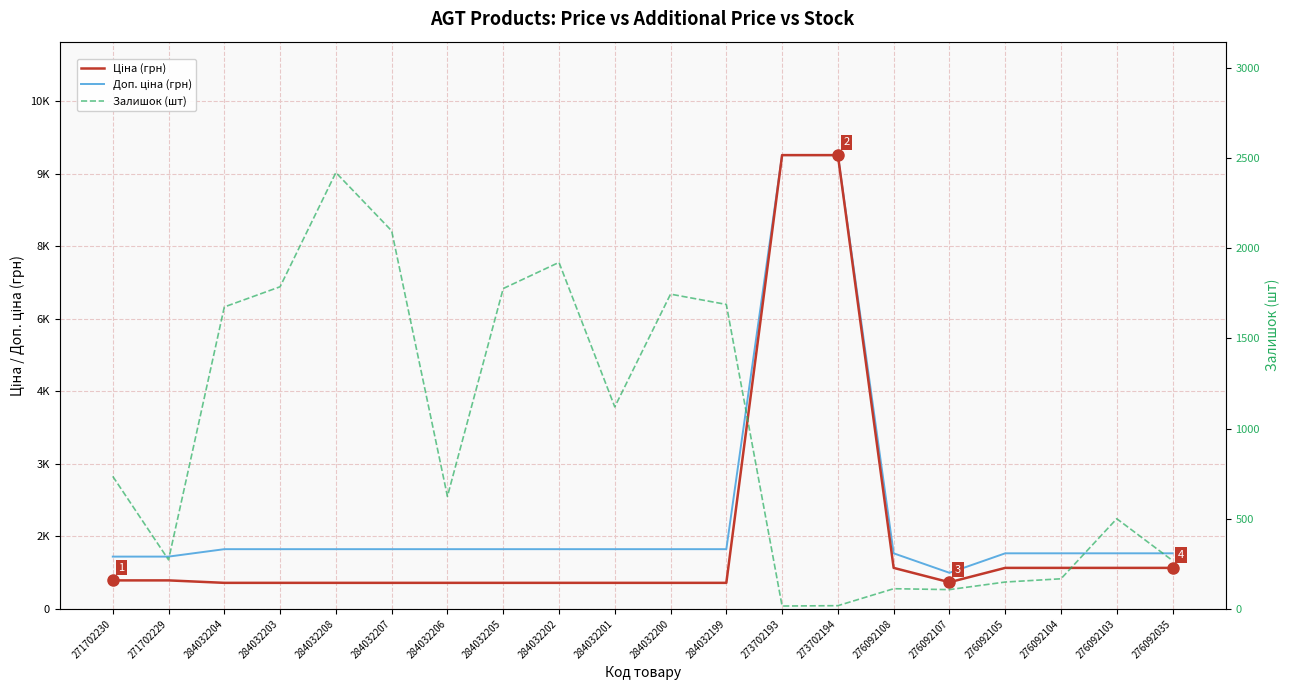

What is the value of the Залишок (шт) point at the 10th from the left?

1120.0